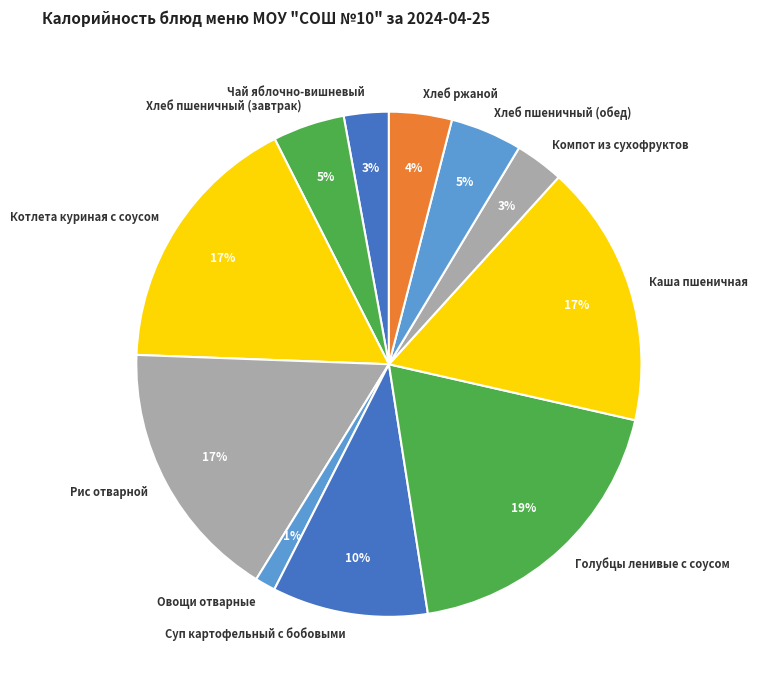

What is the largest slice in the pie chart?

Голубцы ленивые с соусом